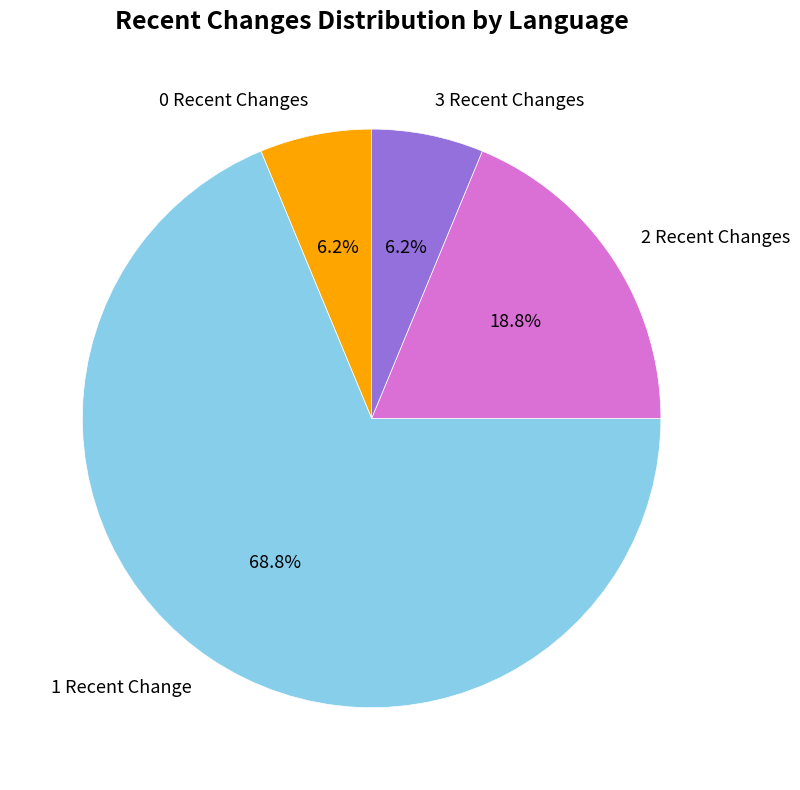

What portion of the pie excludes 2 Recent Changes?

81.2%